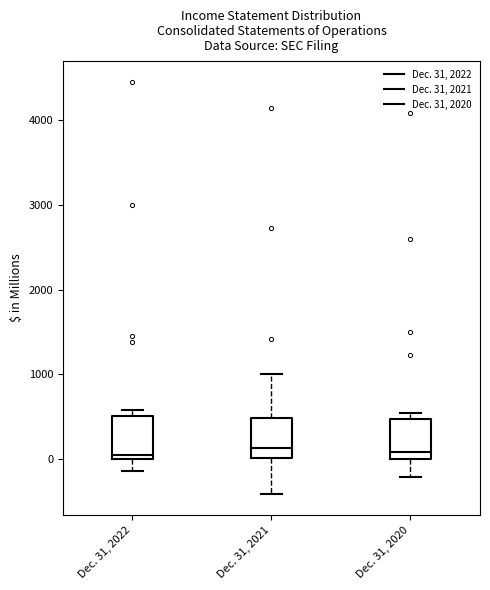

Reading left to right, transcribe this box plot: for each box, give where its median line is, the range the box spans, and where its two whiskers end, as read against the y-axis. The values are not printed on the chart, so give them approximately, as read against the axis.

Dec. 31, 2022: median 100, box 0 to 500, whiskers -100 to 600
Dec. 31, 2021: median 100, box 0 to 500, whiskers -400 to 1000
Dec. 31, 2020: median 100, box 0 to 500, whiskers -200 to 500 (just above the box's upper edge)